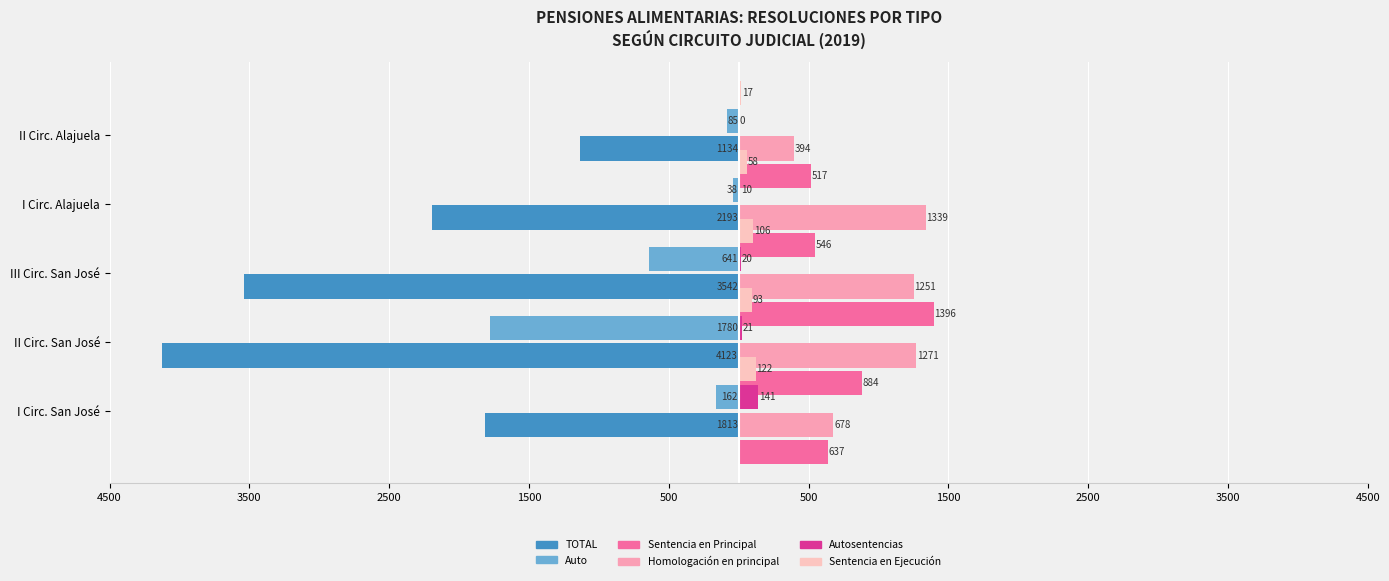

At 3500, list the series in order from smallest to largest.

TOTAL, Auto, Autosentencias, Sentencia en Ejecución, Sentencia en Principal, Homologación en principal